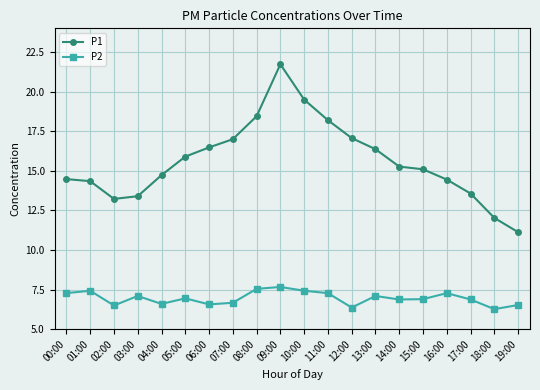

True or false: P2 and P1 cross at least once.

False